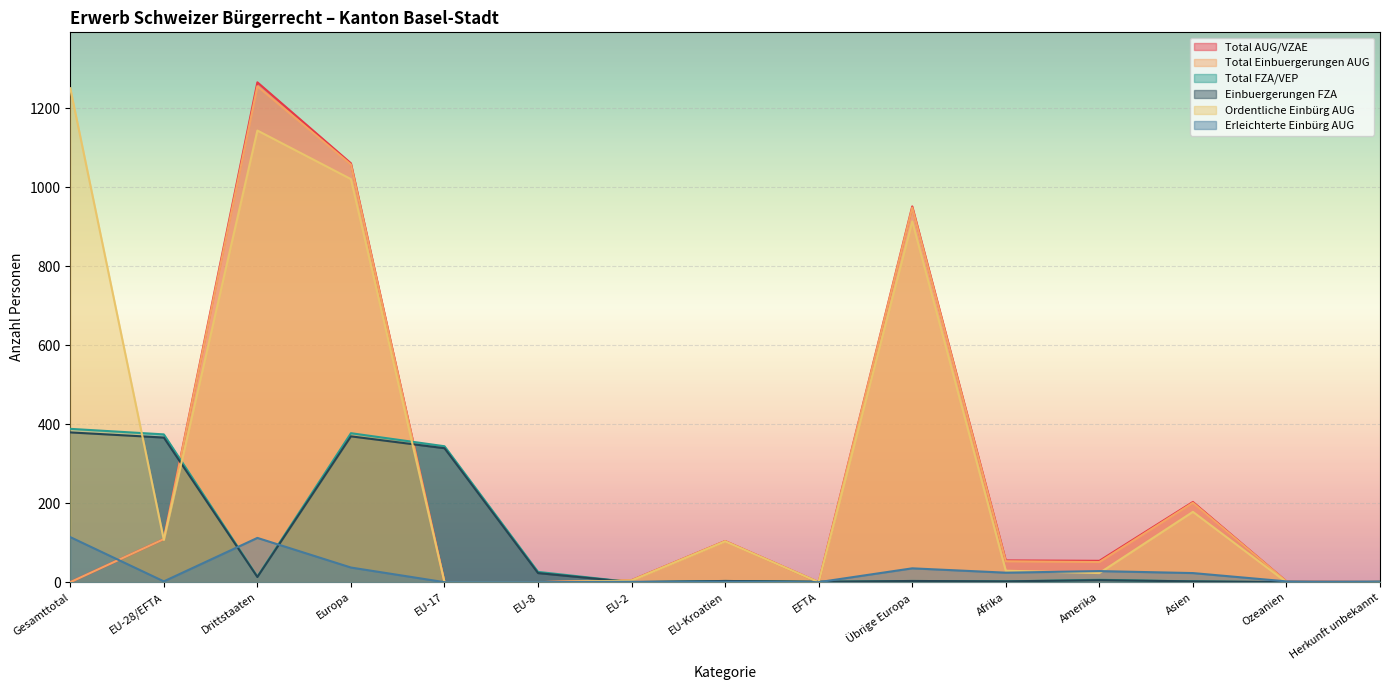

What is the label of the 15th point from the right?

Gesamttotal